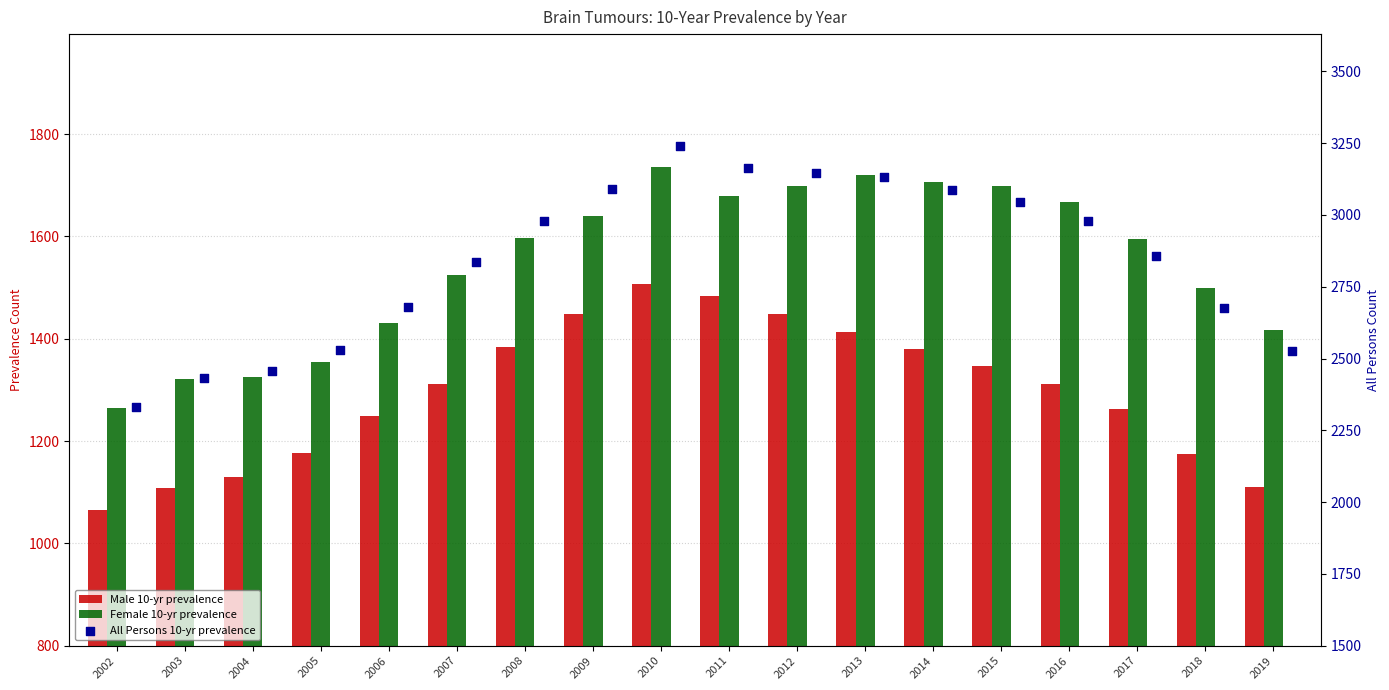

At which category is the sum across all series the highest?

2010